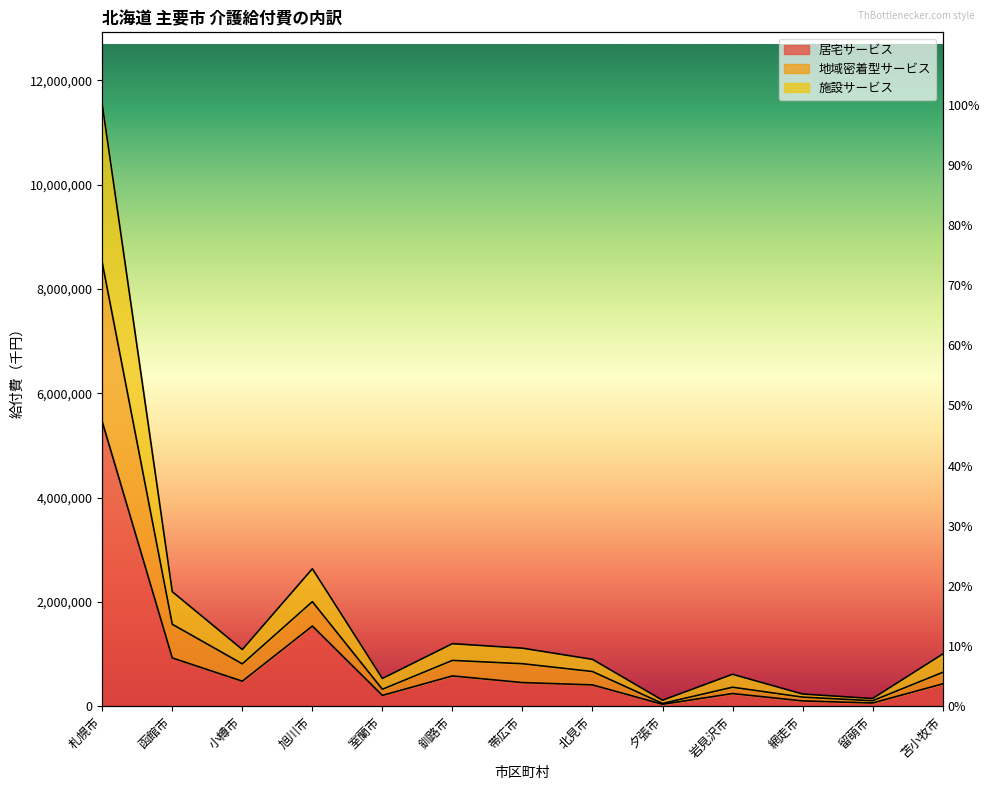

True or false: 地域密着型サービス and 居宅サービス intersect in this chart.

False